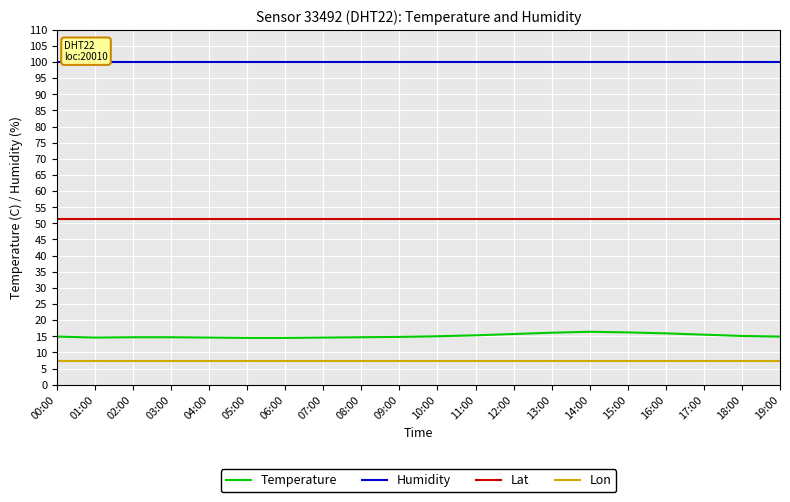

At 08:00, list the series in order from largest to smallest.

Humidity, Lat, Temperature, Lon